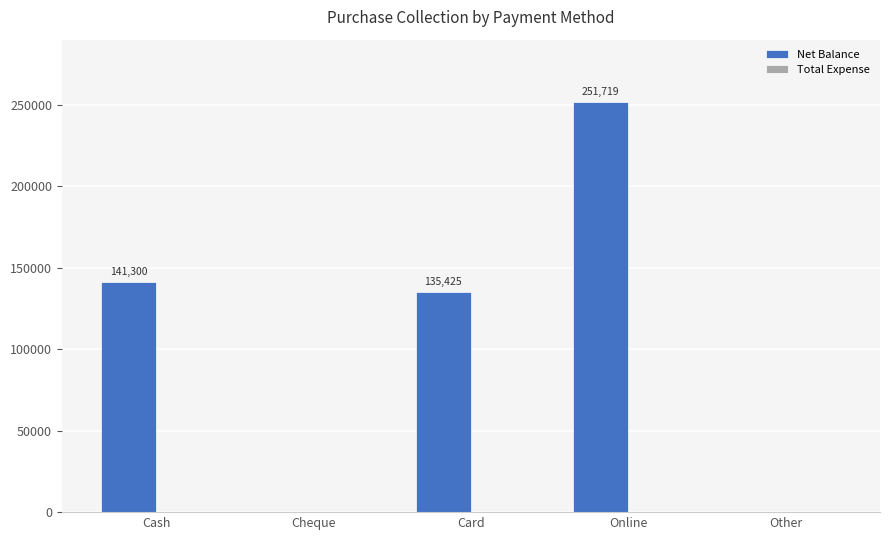

Which category has the highest value across all series?

Online